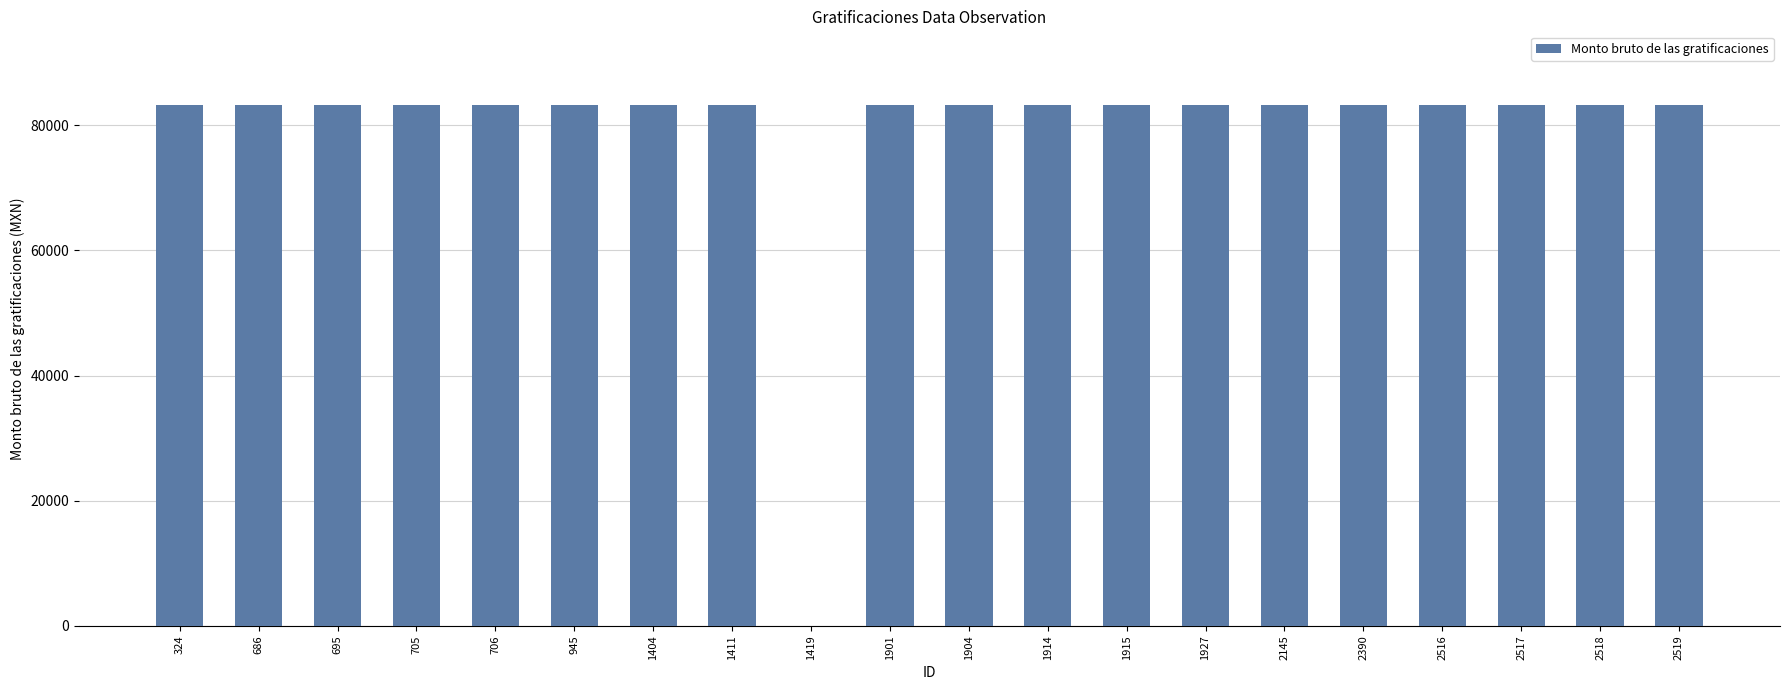

Reading left to right, list all the values displayed in this chart.

83154	83154	83154	83154	83154	83154	83154	83154	0	83154	83154	83154	83154	83154	83154	83154	83154	83154	83154	83154